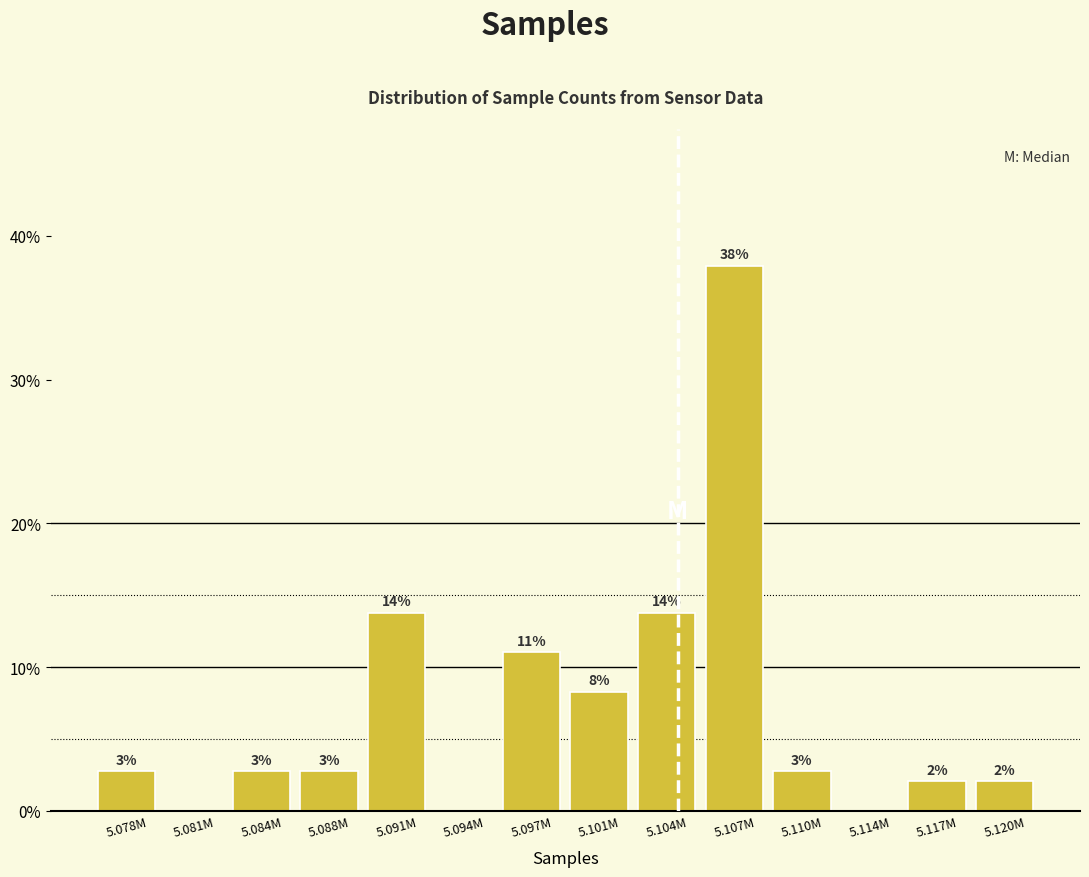

Are the bars horizontal?

No